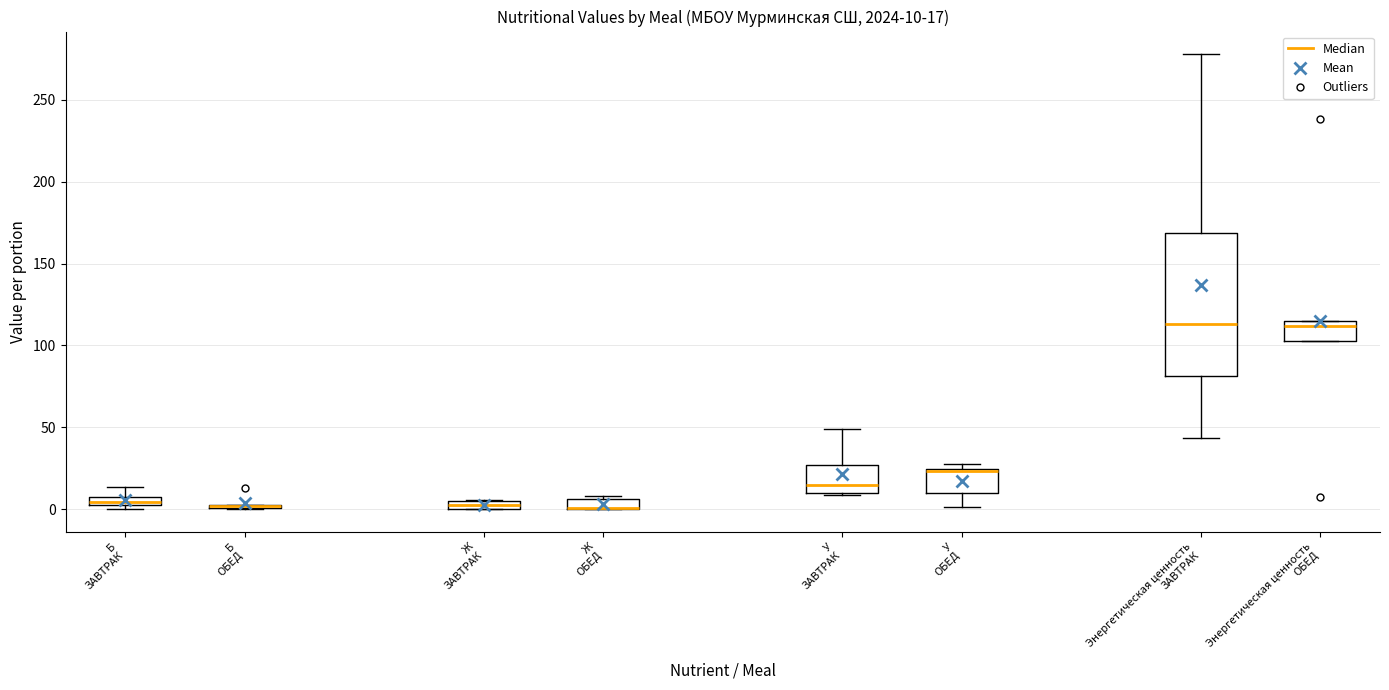

Comparing the boxes themselves (not the whiskers), which one is the tallest?

Энергетическая ценность ЗАВТРАК